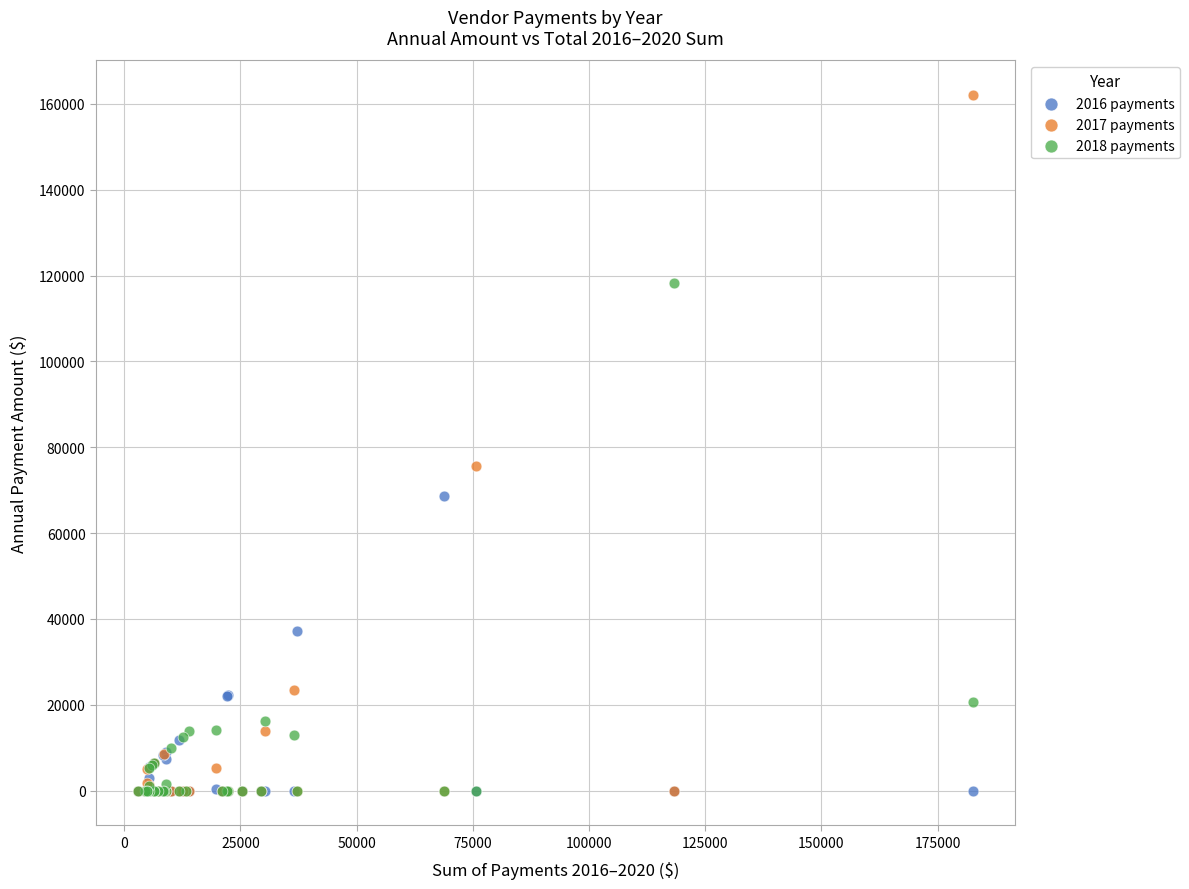

Which series has the largest Y range (max minus min)?

2017 payments